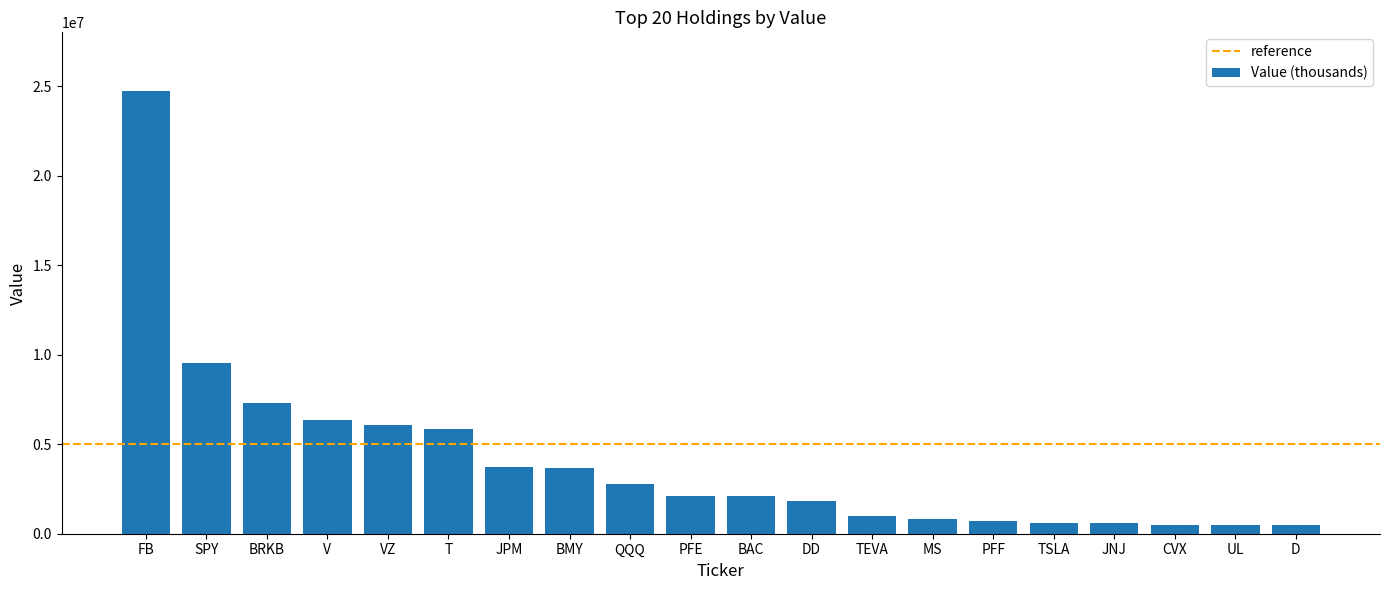

Does the chart contain stacked bars?

No